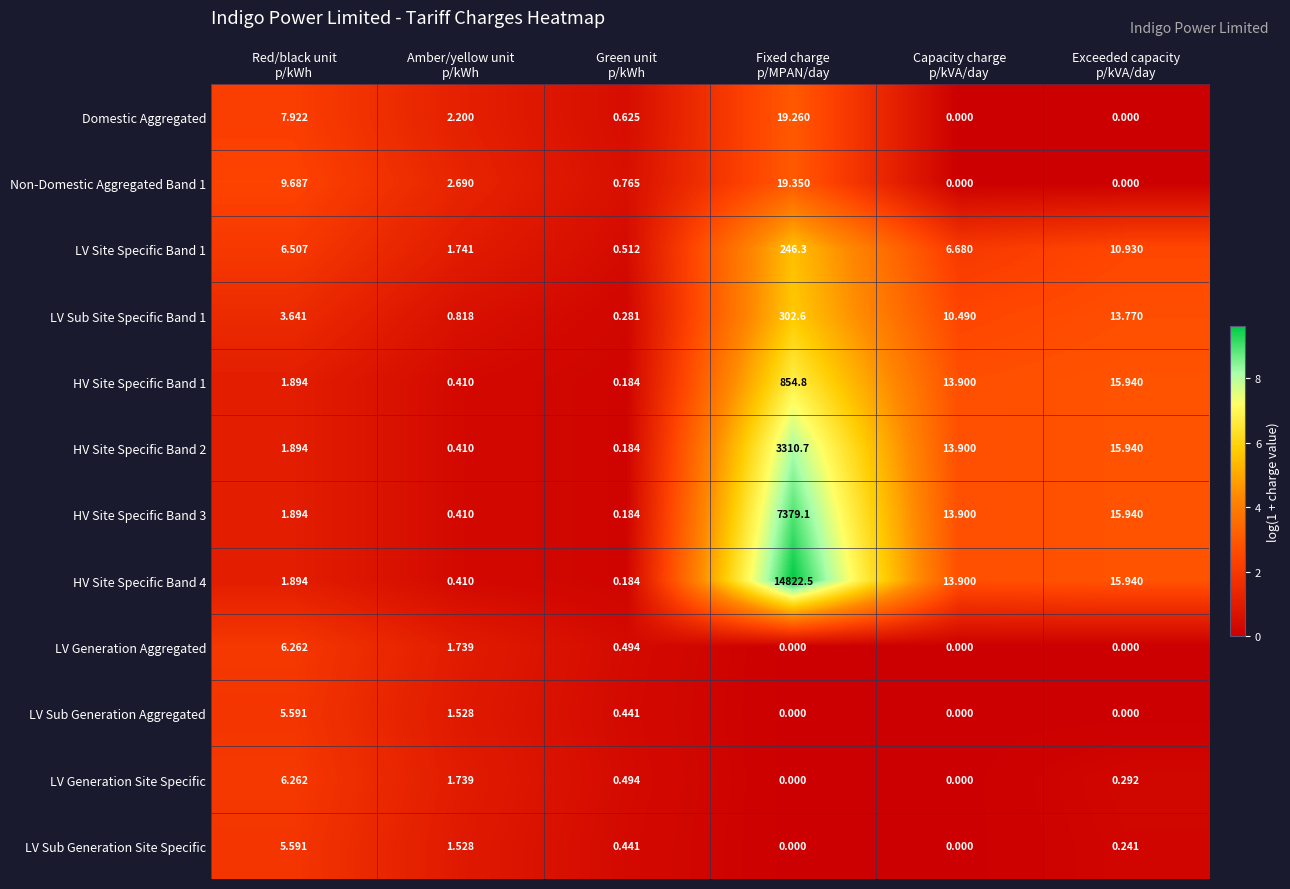

Which series has the largest total across all categories?

HV Site Specific Band 4